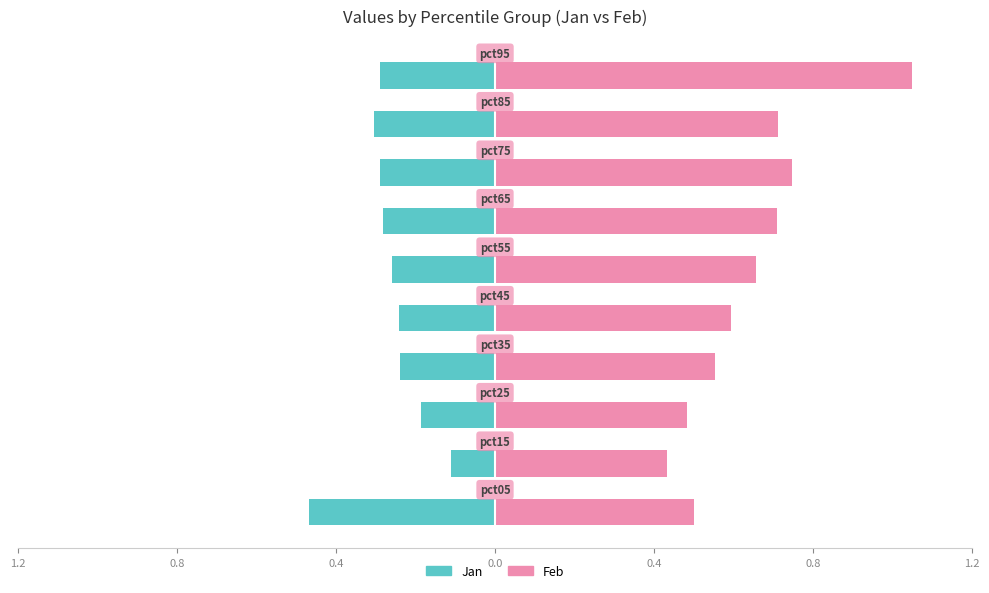

What is the difference between the maximum and minimum values in the Jan series?

0.4